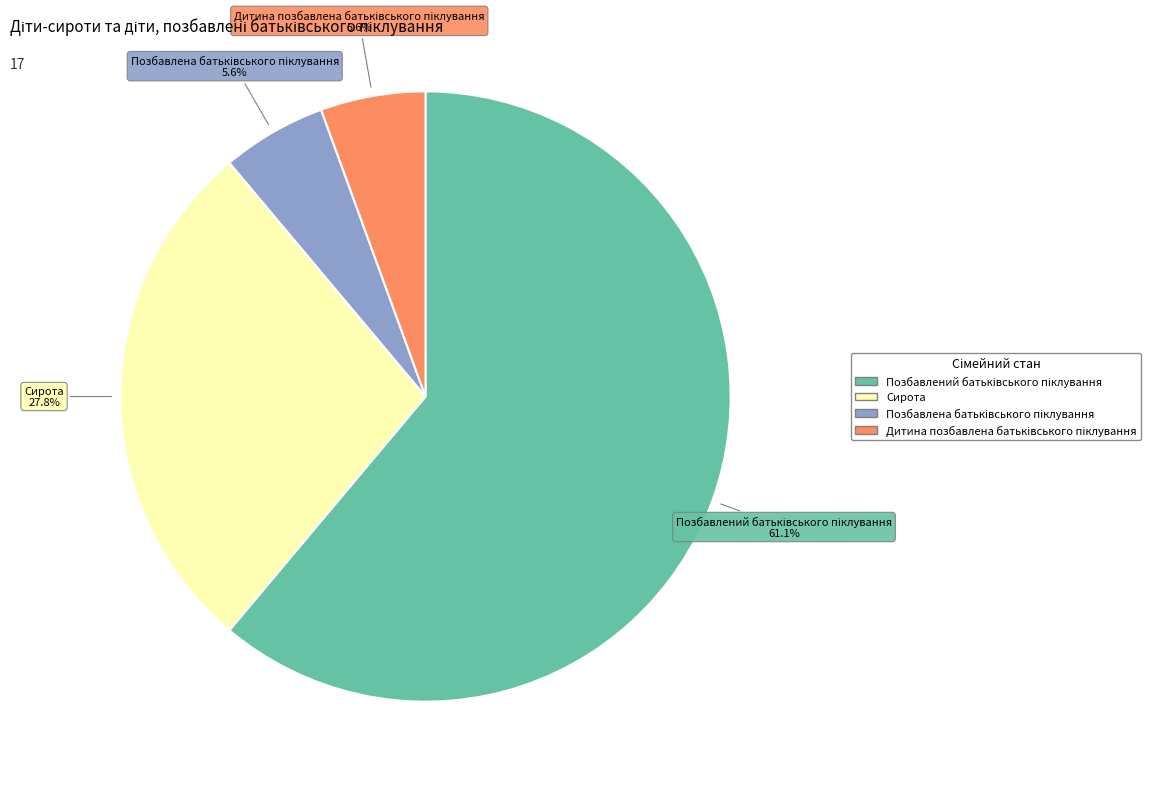

Is there a majority slice in this chart?

Yes